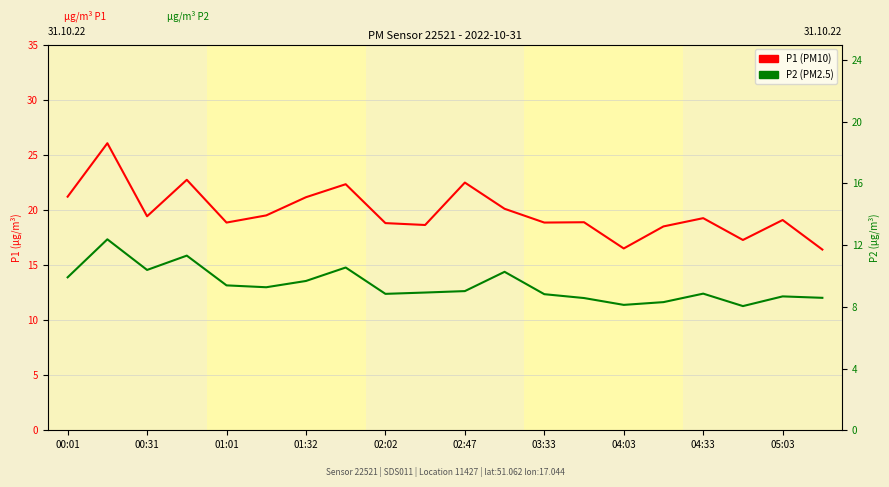

What is the sum of all P1 values?

396.0